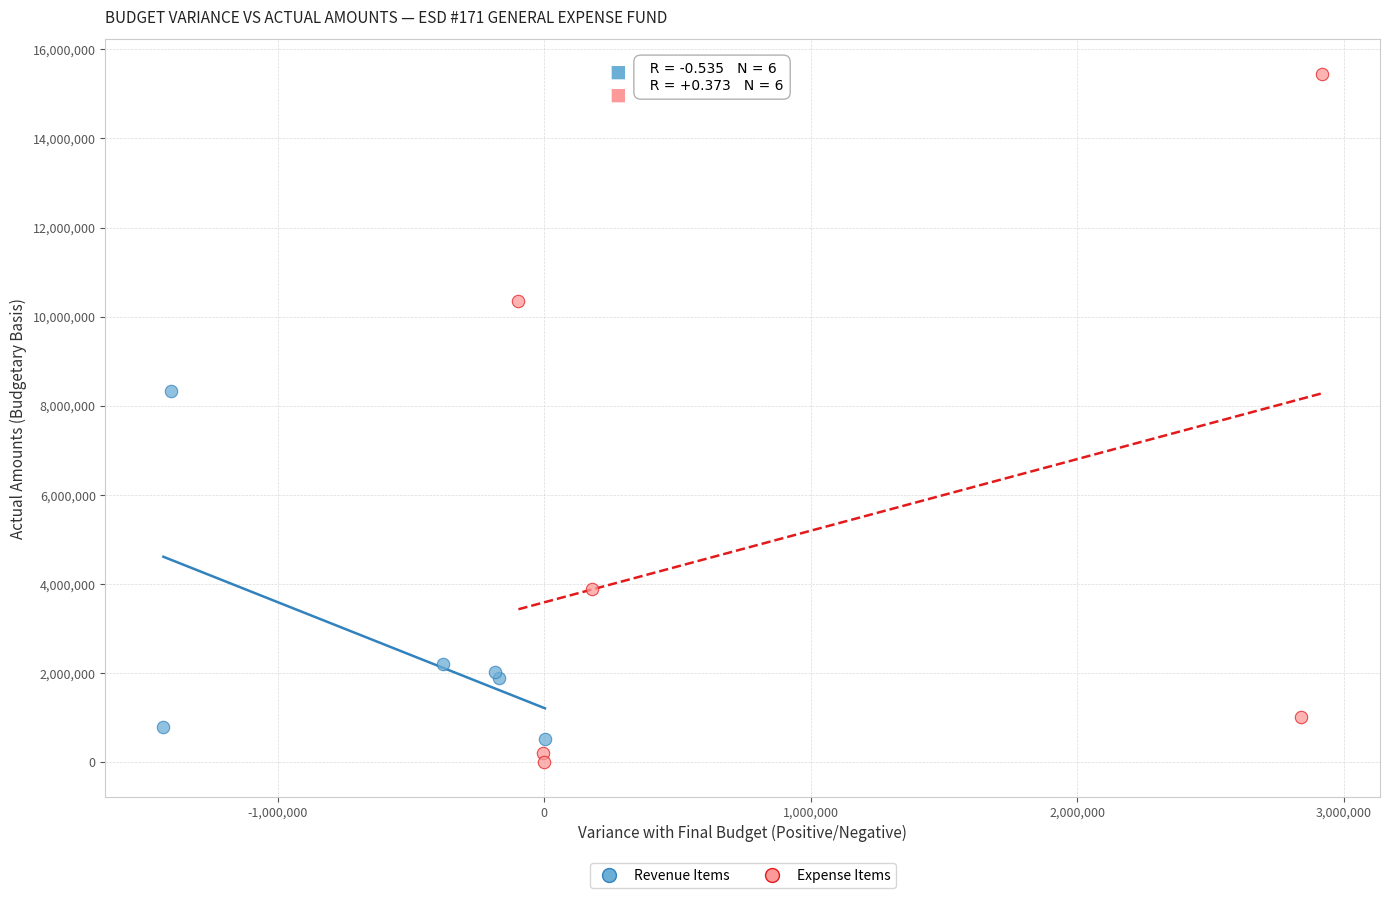

Which series reaches the maximum Y coordinate?

Expense Items